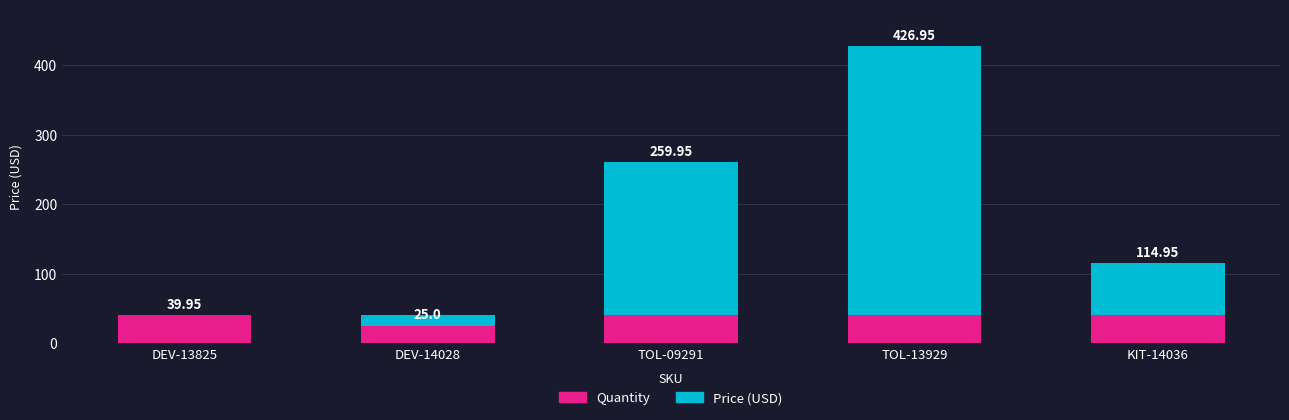

What is the total value across all series at DEV-13825?

40.0